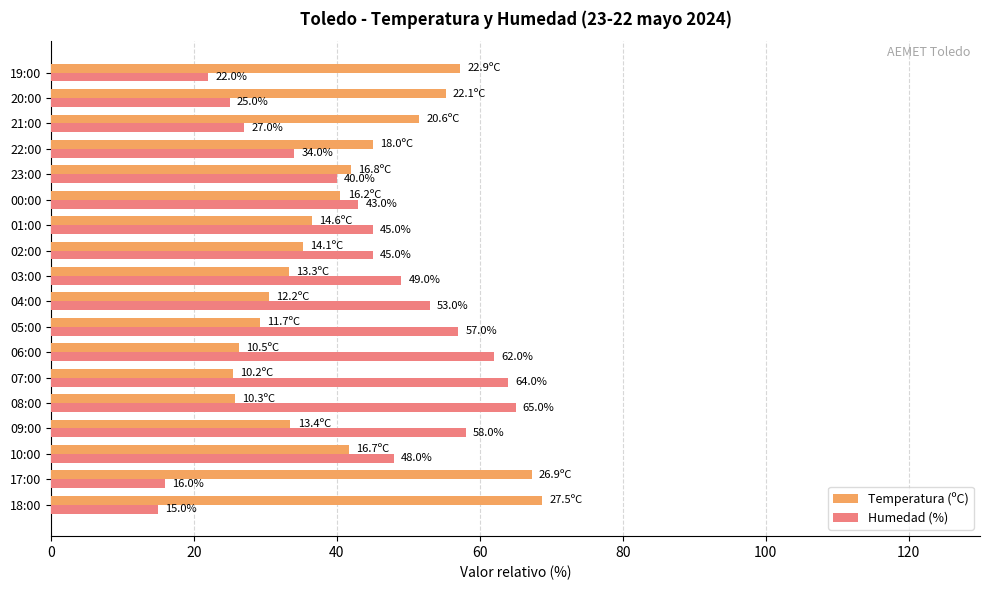

At which label does Temperatura (ºC) reach its minimum?

07:00